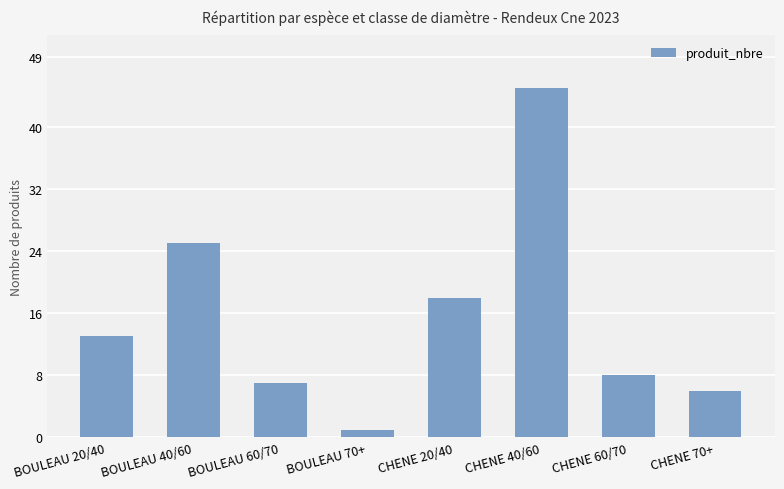

What is the sum of all values?

123